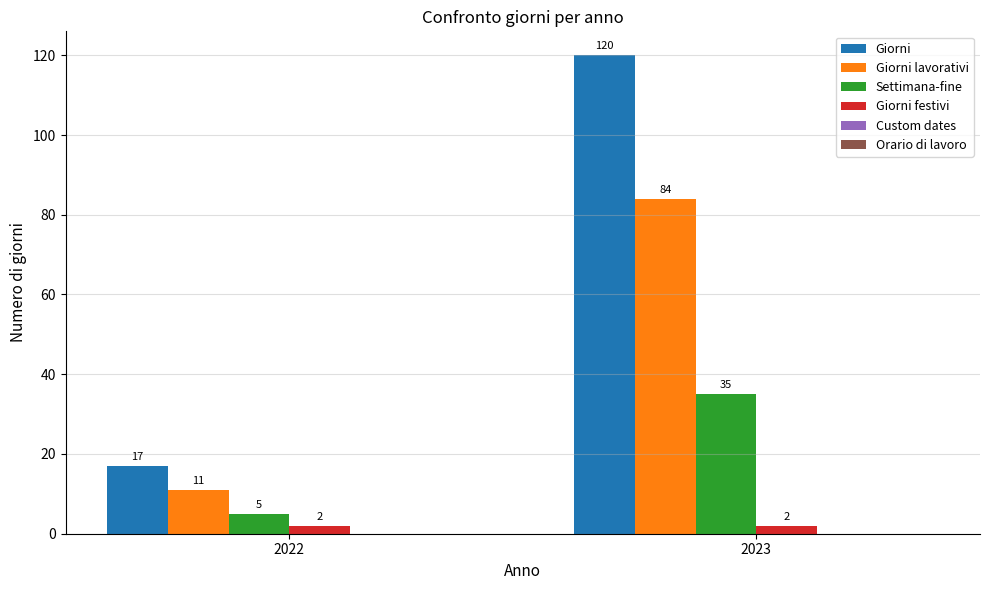

The Giorni lavorativi series shows 23 at 2023. True or false?

False